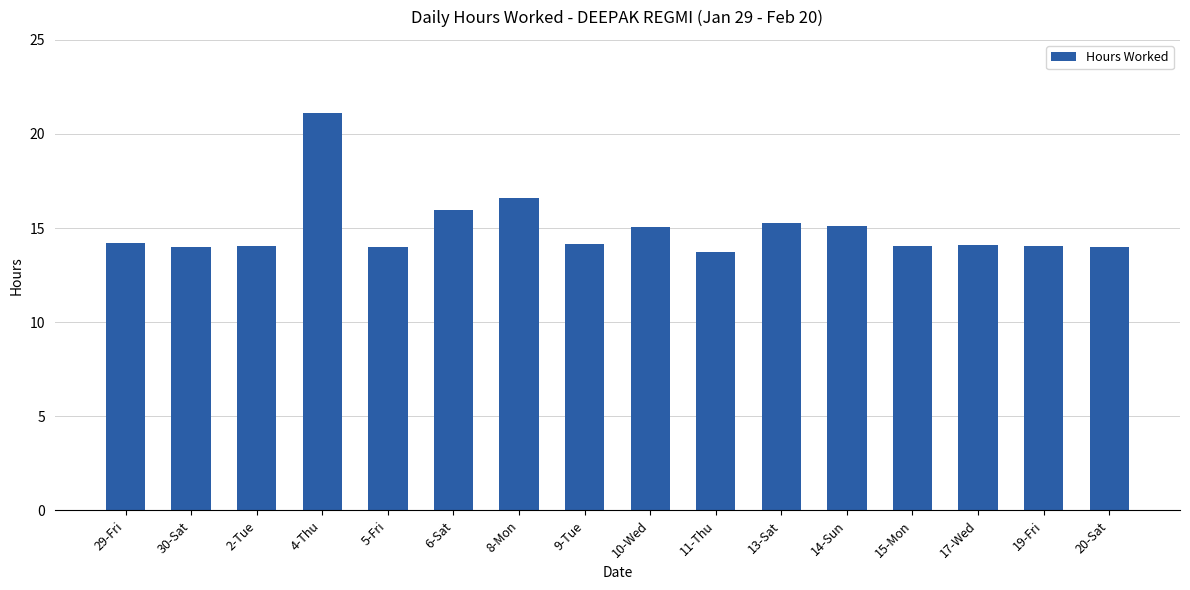

Approximately how many times larger is the value at 13-Sat compared to 30-Sat?

1.1